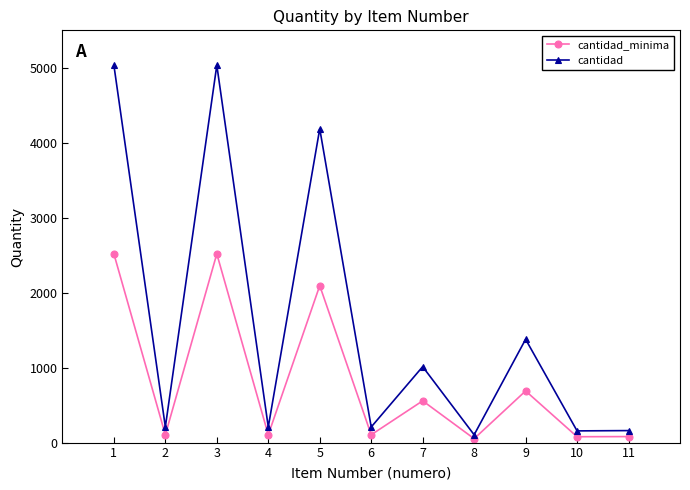

Is the value of cantidad at 9 greater than the value of cantidad_minima at 4?

Yes